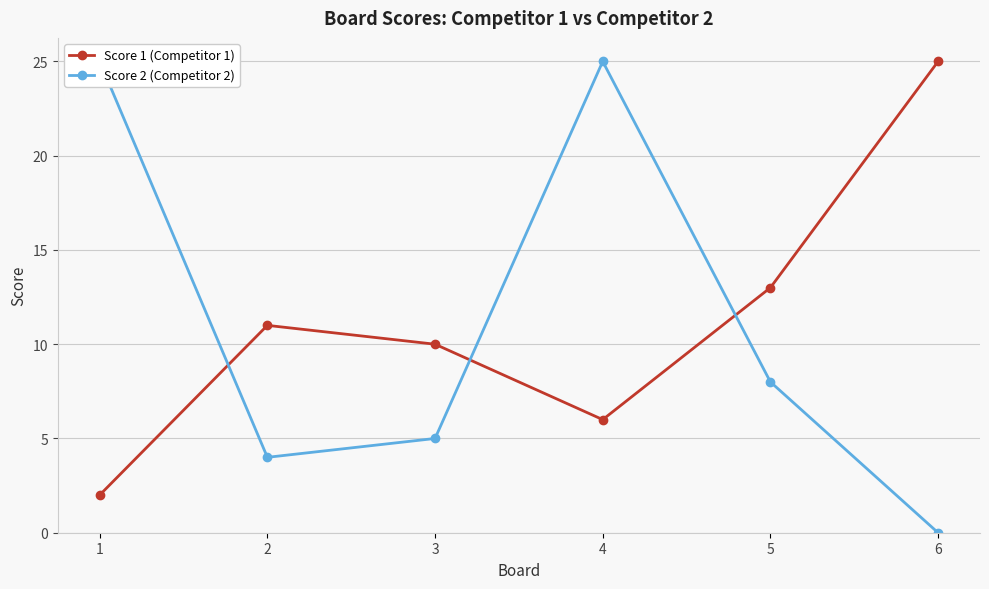

Reading left to right, transcribe all the data shown in this chart.

Score 1 (Competitor 1): 1=2	2=11	3=10	4=6	5=13	6=25
Score 2 (Competitor 2): 1=25	2=4	3=5	4=25	5=8	6=0